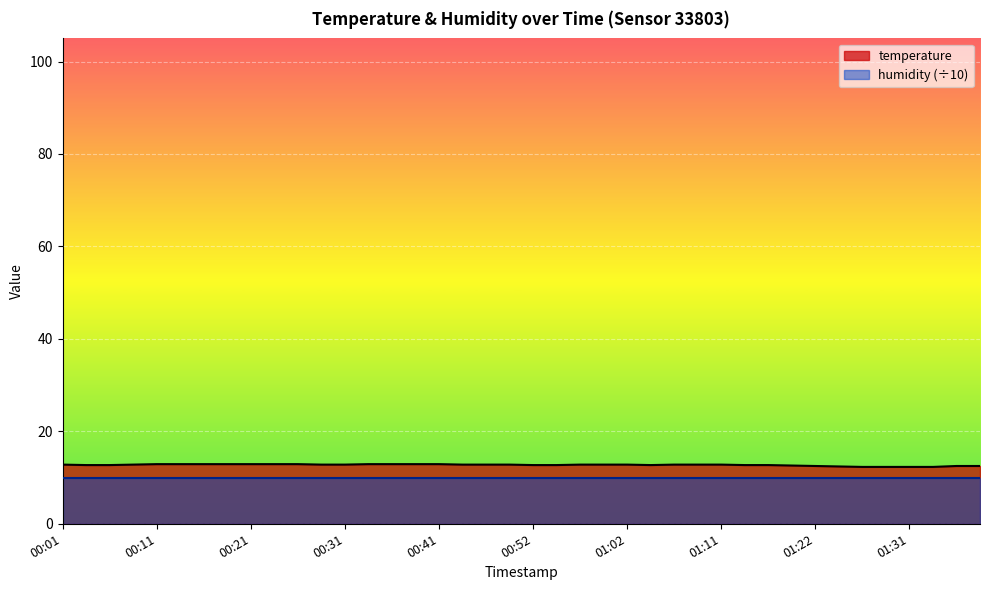

The chart shows a value of 12.8 at 01:07. True or false?

True